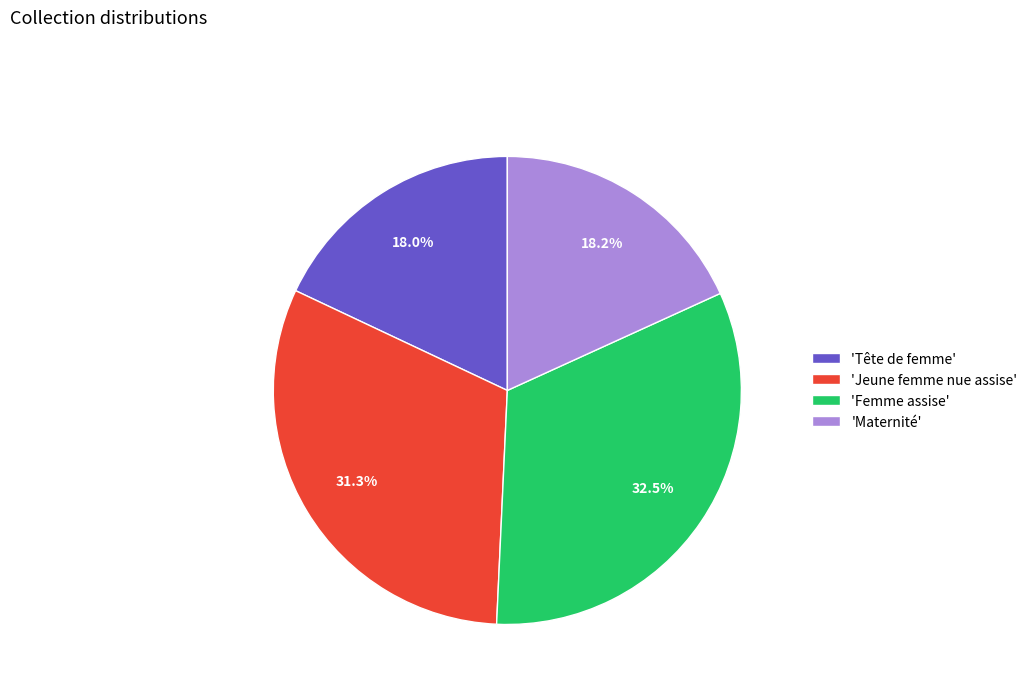

What percentage do 'Maternité' and 'Femme assise' together represent?

50.7%